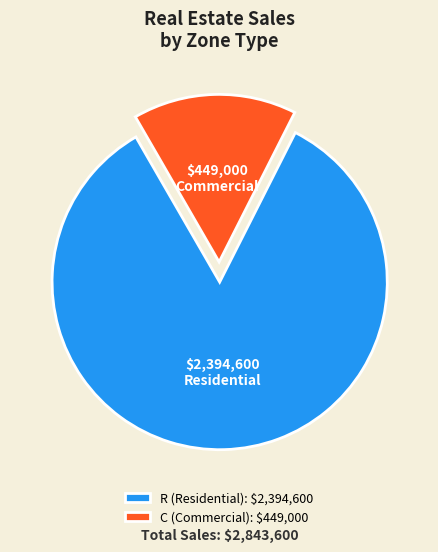

True or false: C (Commercial): $449,000 accounts for 16% of the total.

True